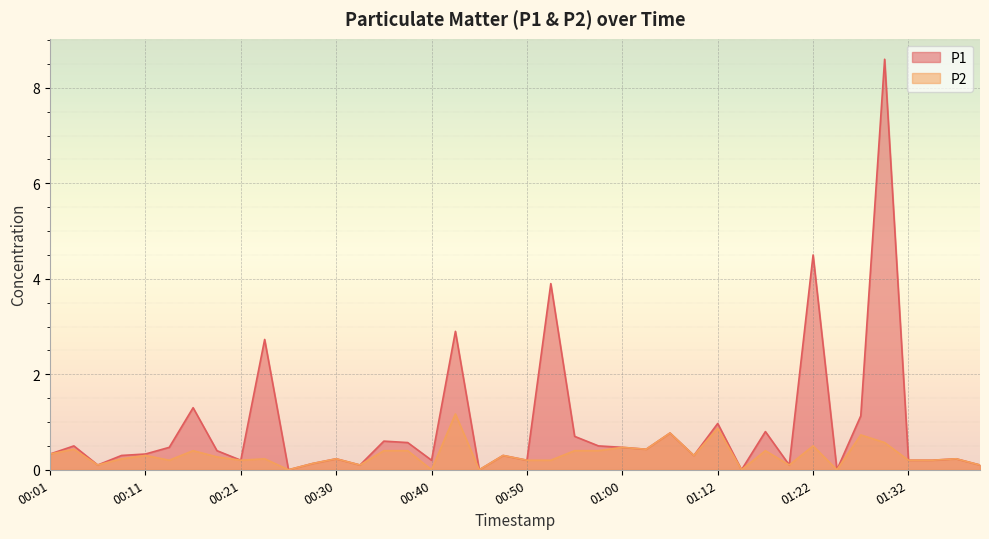

Which category has the lowest value in the P1 series?

00:25